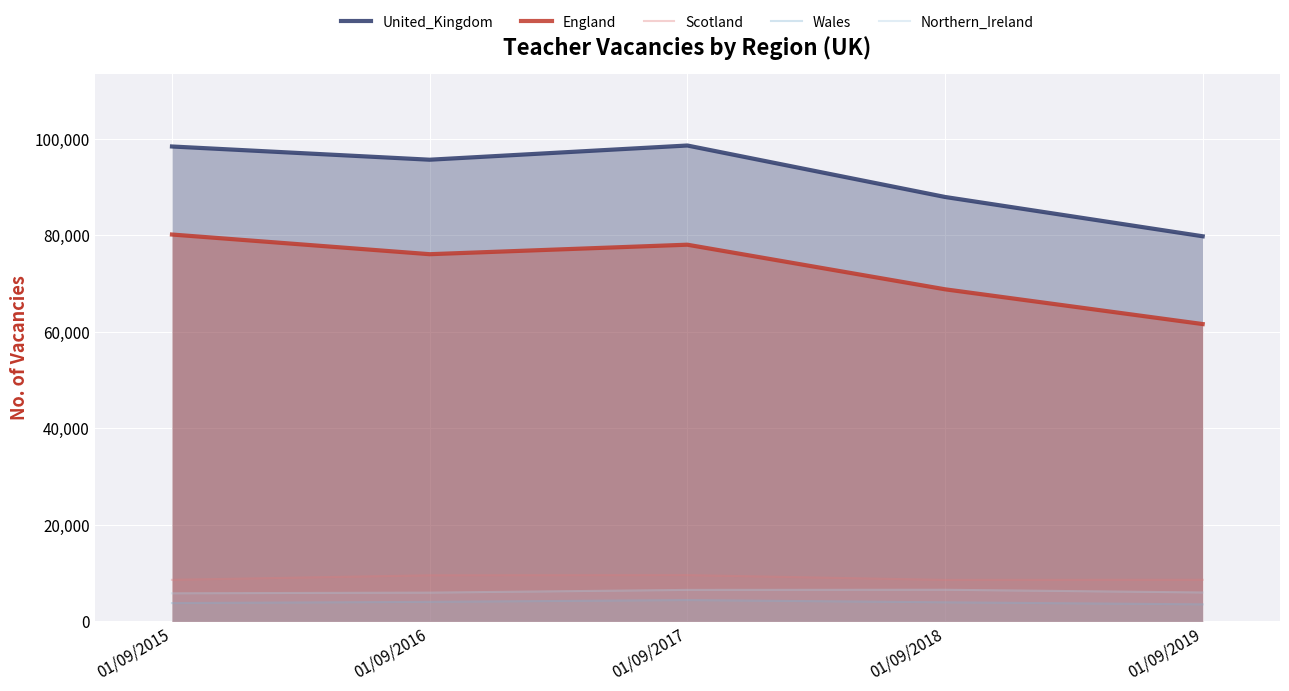

Does the chart display data point markers on the line(s)?

No